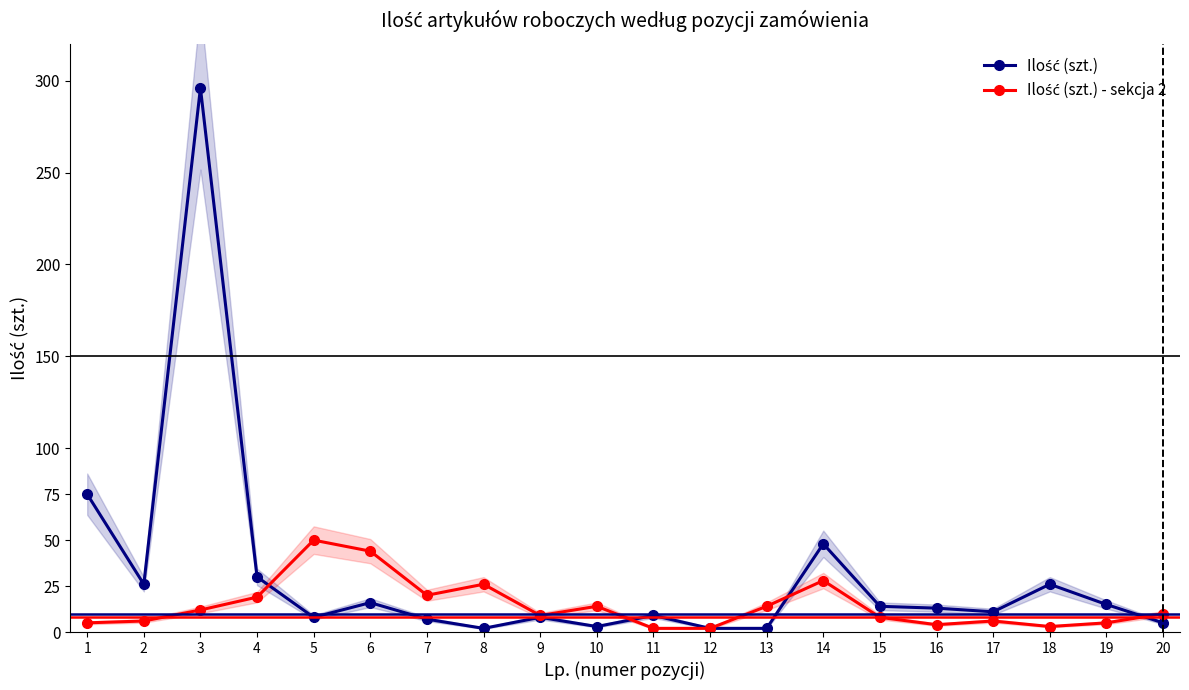

In Ilość (szt.) - sekcja 2, how many points are higher than both neighbors (excluding endpoints)?

5